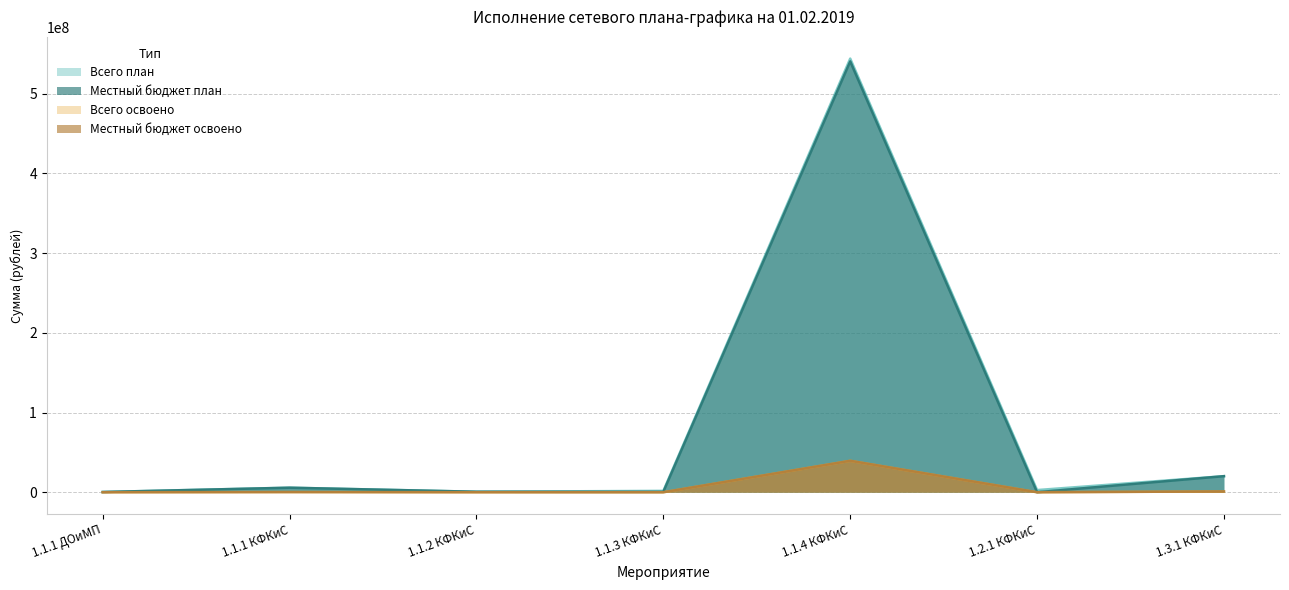

The Всего план series shows 3698768.3 at 1.2.1 КФКиС. True or false?

False